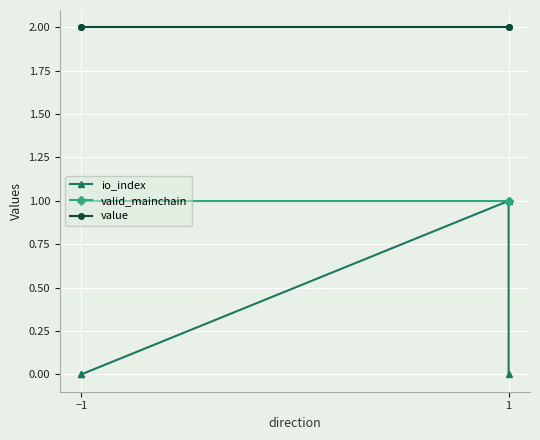

Reading left to right, list all the values displayed in this chart.

io_index: 0.0	0.0	1.0	0.0
valid_mainchain: 1.0	1.0	1.0	1.0
value: 2.0	2.0	2.0	2.0